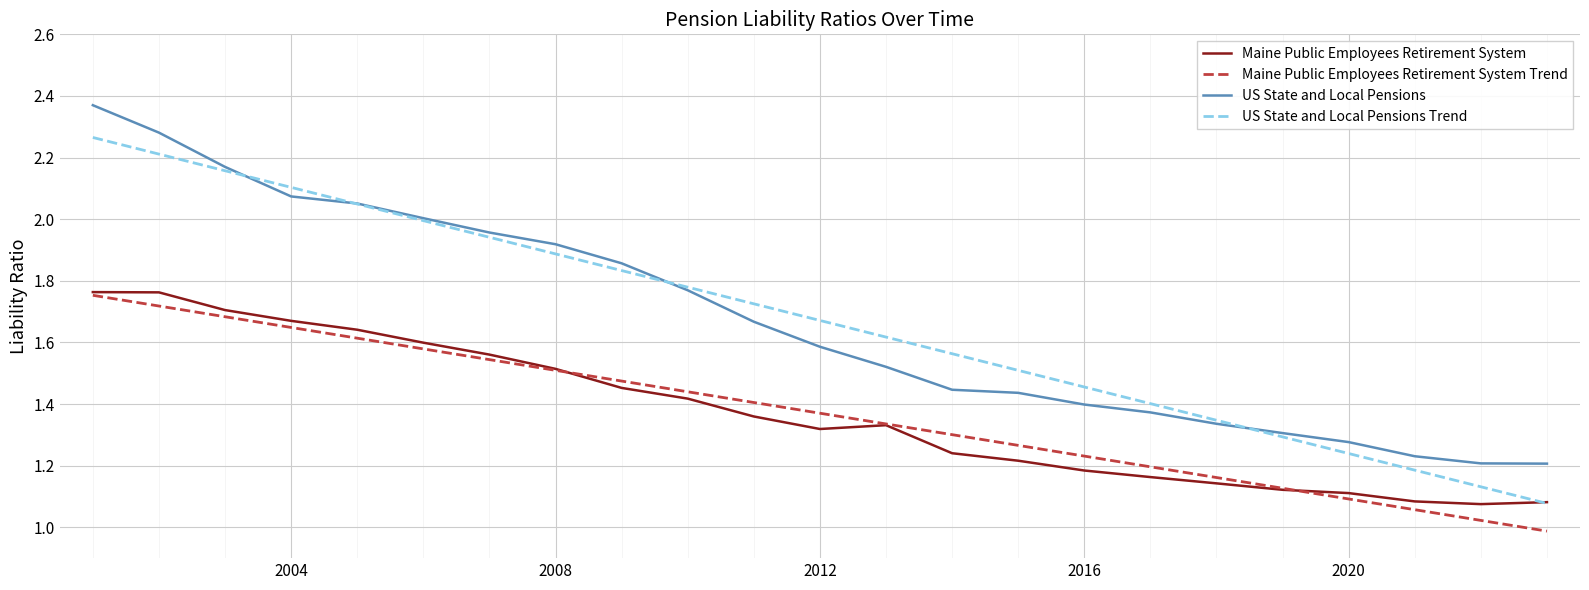

True or false: US State and Local Pensions and Maine Public Employees Retirement System cross at least once.

False